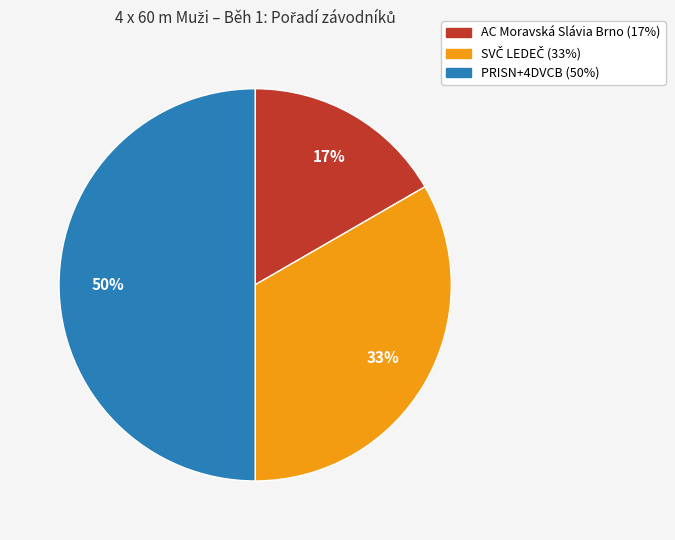

To the nearest percent, what is the average slice percentage?

33%